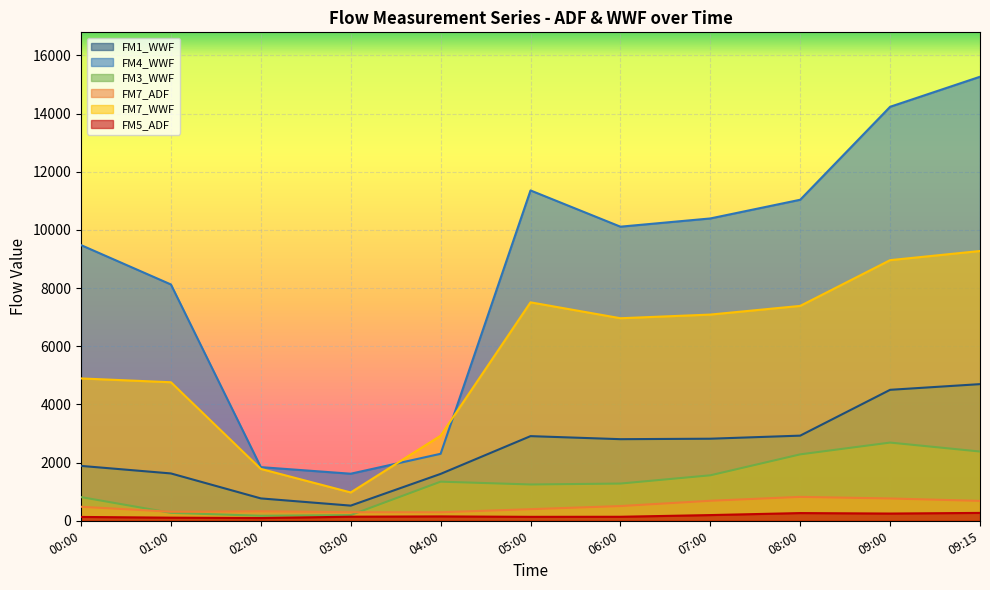

True or false: FM3_WWF and FM7_WWF cross at least once.

False